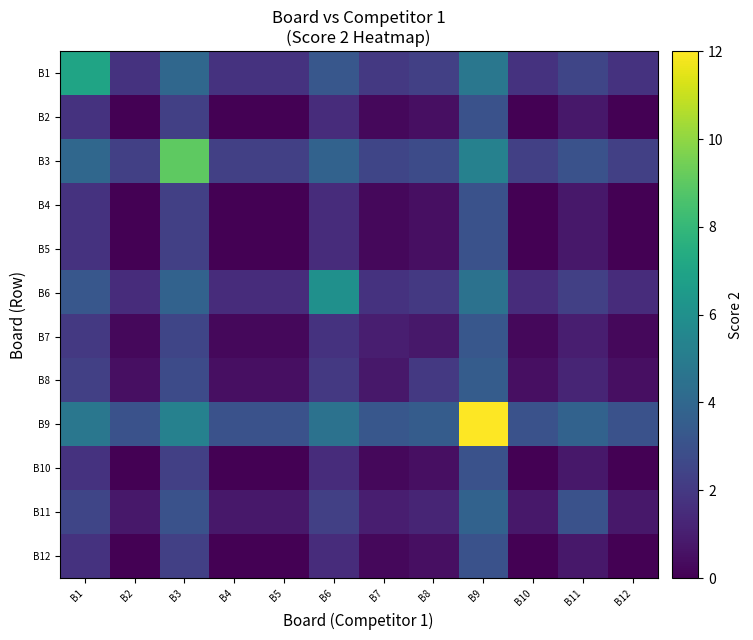

Reading left to right, list all the values displayed in this chart.

B1: B1=7.0	B2=1.8	B3=4.0	B4=1.8	B5=1.8	B6=3.2	B7=2.0	B8=2.2	B9=4.8	B10=1.8	B11=2.5	B12=1.8
B2: B1=1.8	B2=0.0	B3=2.2	B4=0.0	B5=0.0	B6=1.5	B7=0.2	B8=0.5	B9=3.0	B10=0.0	B11=0.8	B12=0.0
B3: B1=4.0	B2=2.2	B3=9.0	B4=2.2	B5=2.2	B6=3.8	B7=2.5	B8=2.8	B9=5.2	B10=2.2	B11=3.0	B12=2.2
B4: B1=1.8	B2=0.0	B3=2.2	B4=0.0	B5=0.0	B6=1.5	B7=0.2	B8=0.5	B9=3.0	B10=0.0	B11=0.8	B12=0.0
B5: B1=1.8	B2=0.0	B3=2.2	B4=0.0	B5=0.0	B6=1.5	B7=0.2	B8=0.5	B9=3.0	B10=0.0	B11=0.8	B12=0.0
B6: B1=3.2	B2=1.5	B3=3.8	B4=1.5	B5=1.5	B6=6.0	B7=1.8	B8=2.0	B9=4.5	B10=1.5	B11=2.2	B12=1.5
B7: B1=2.0	B2=0.2	B3=2.5	B4=0.2	B5=0.2	B6=1.8	B7=1.0	B8=0.8	B9=3.2	B10=0.2	B11=1.0	B12=0.2
B8: B1=2.2	B2=0.5	B3=2.8	B4=0.5	B5=0.5	B6=2.0	B7=0.8	B8=2.0	B9=3.5	B10=0.5	B11=1.2	B12=0.5
B9: B1=4.8	B2=3.0	B3=5.2	B4=3.0	B5=3.0	B6=4.5	B7=3.2	B8=3.5	B9=12.0	B10=3.0	B11=3.8	B12=3.0
B10: B1=1.8	B2=0.0	B3=2.2	B4=0.0	B5=0.0	B6=1.5	B7=0.2	B8=0.5	B9=3.0	B10=0.0	B11=0.8	B12=0.0
B11: B1=2.5	B2=0.8	B3=3.0	B4=0.8	B5=0.8	B6=2.2	B7=1.0	B8=1.2	B9=3.8	B10=0.8	B11=3.0	B12=0.8
B12: B1=1.8	B2=0.0	B3=2.2	B4=0.0	B5=0.0	B6=1.5	B7=0.2	B8=0.5	B9=3.0	B10=0.0	B11=0.8	B12=0.0